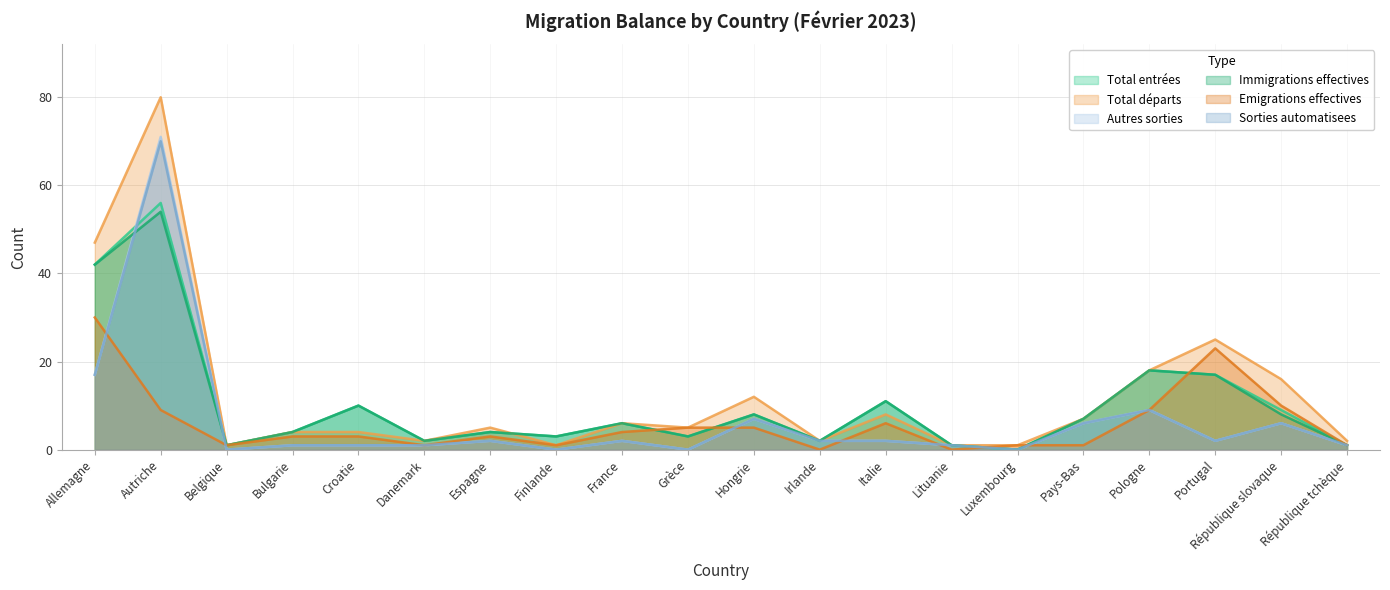

Which category has the highest value across all series?

Autriche